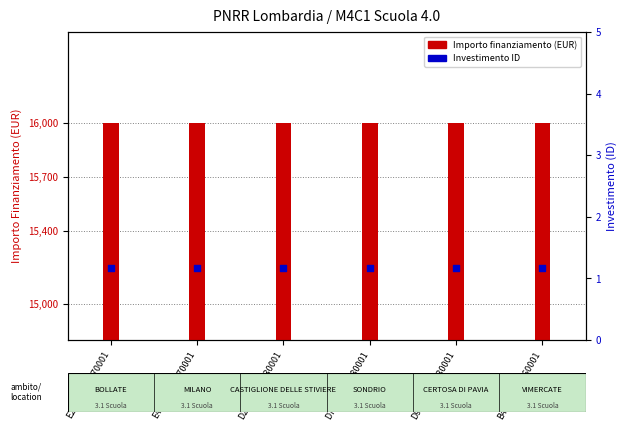

At which category is the sum across all series the highest?

E29J21009570001